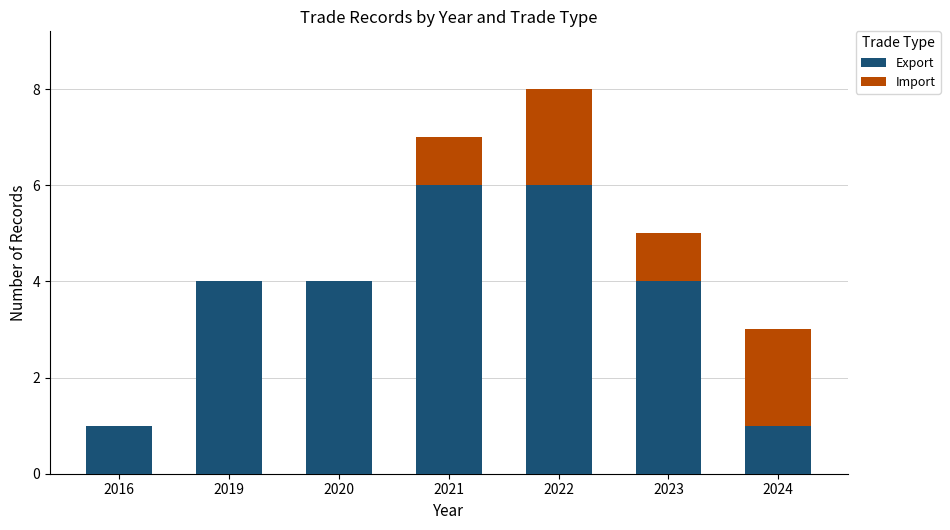

What is the maximum value for Export?

6